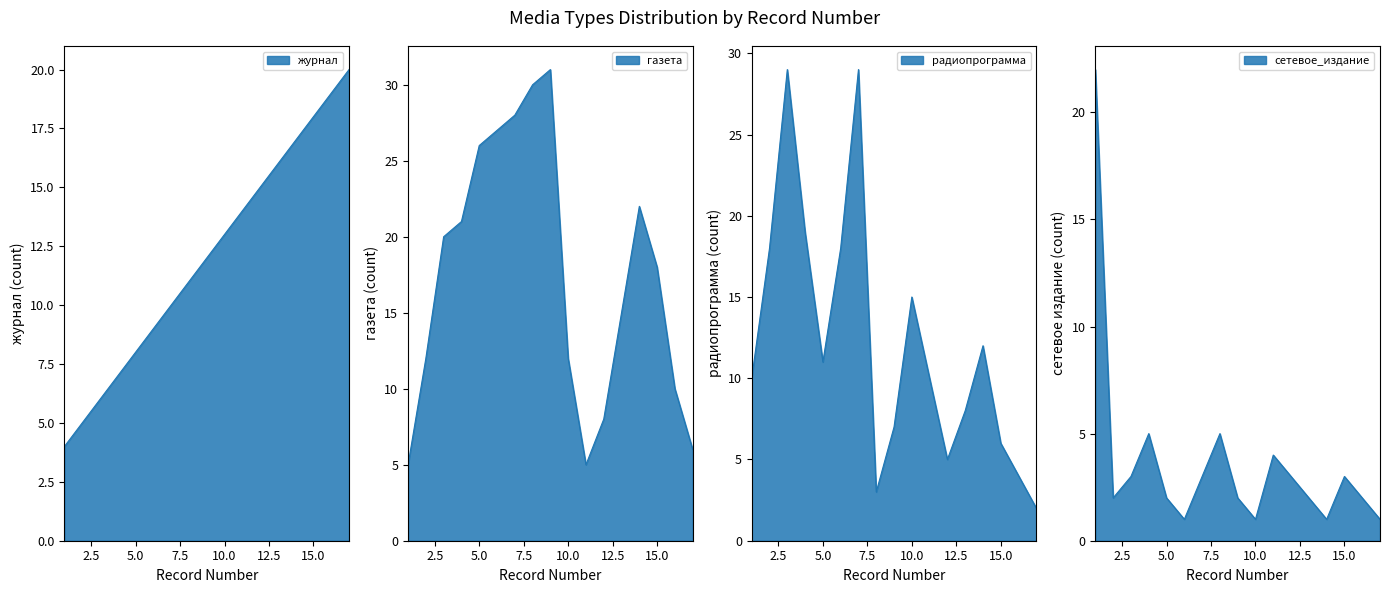

Where does the сетевое_издание series first go above 2?

1